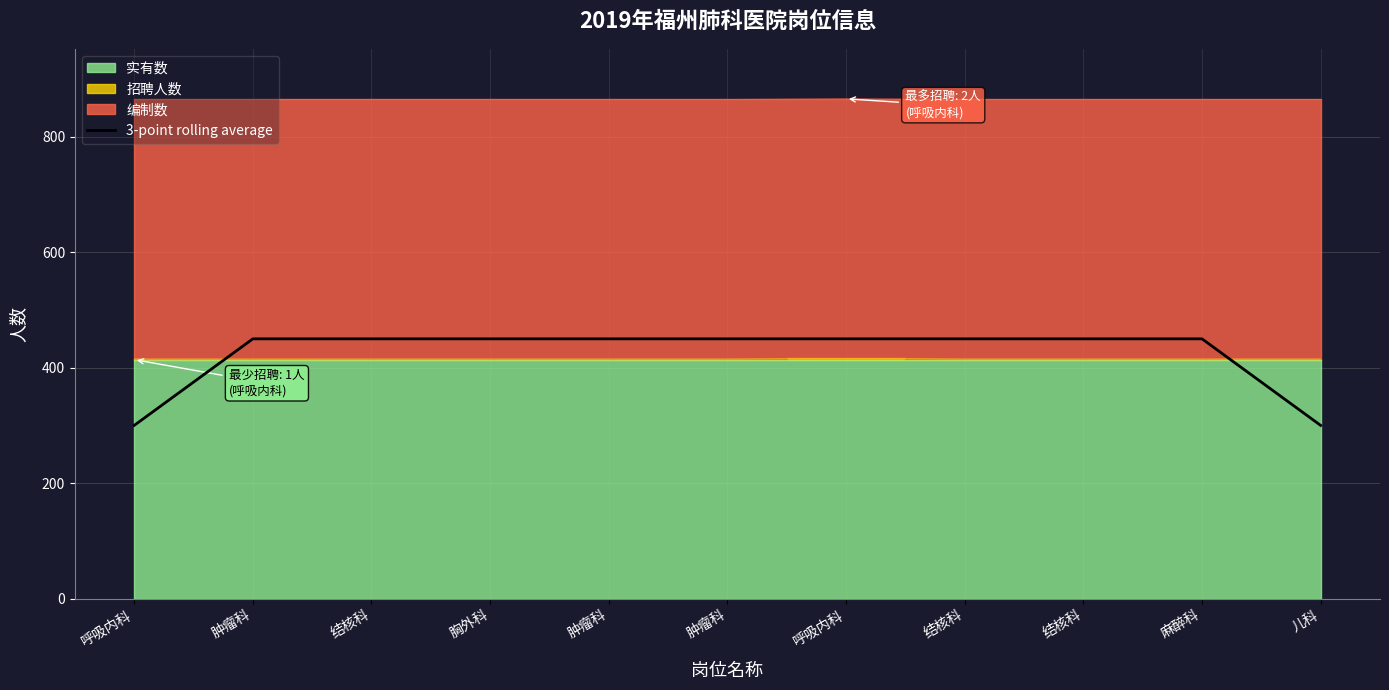

Reading left to right, what are all the values shown in this chart?

呼吸内科=300	肿瘤科=450	结核科=450	胸外科=450	肿瘤科=450	肿瘤科=450	呼吸内科=450	结核科=450	结核科=450	麻醉科=450	儿科=300